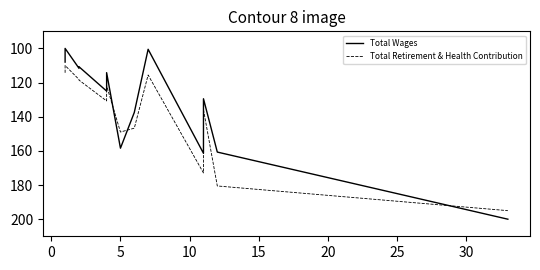

After their last crossing, which series has the higher values: Total Wages or Total Retirement & Health Contribution?

Total Wages